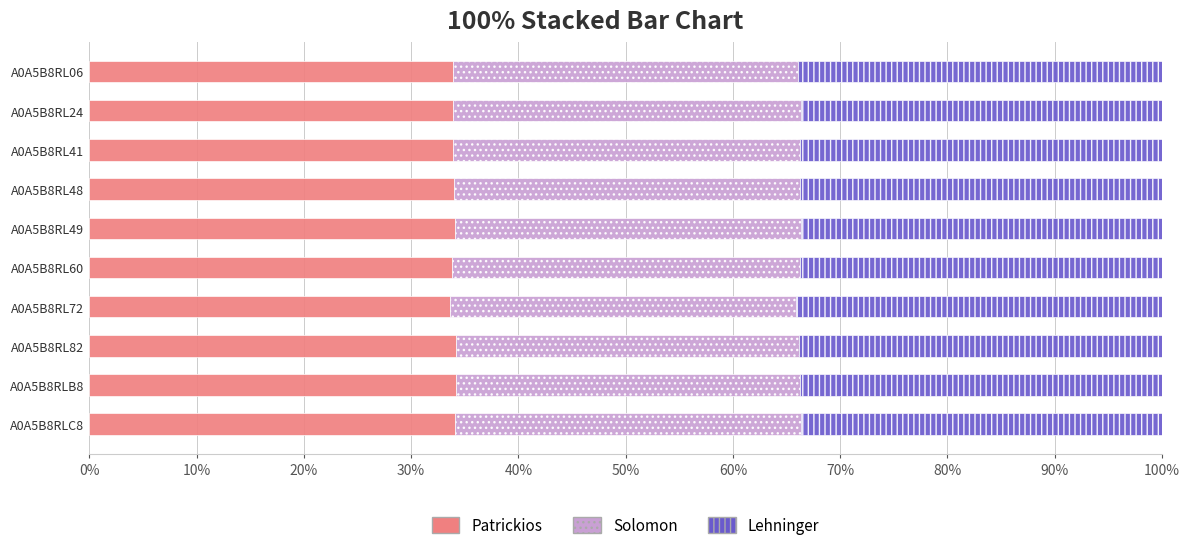

What is the average value of the Patrickios series?

34.0